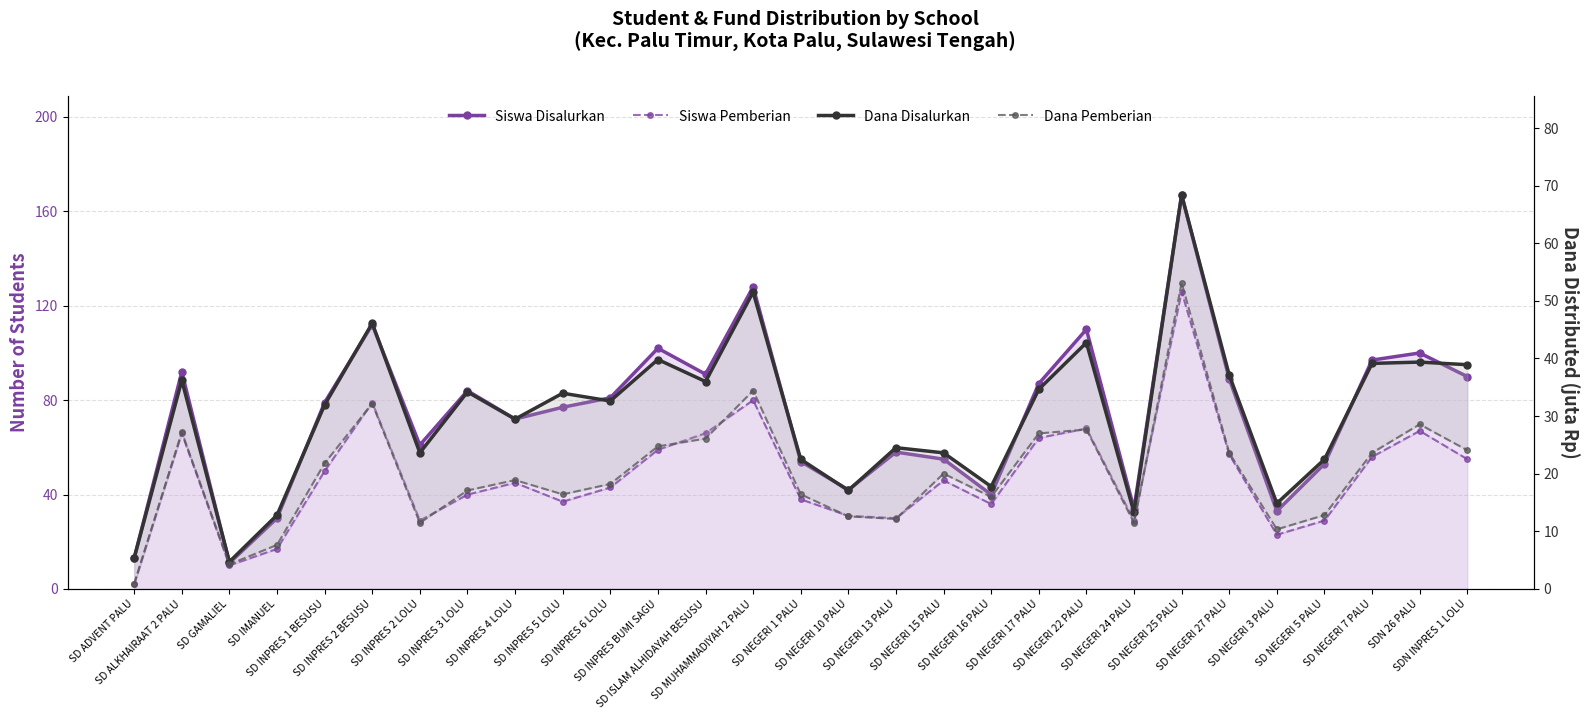

Rank the series at SDN 26 PALU from lowest to highest value.

Dana Pemberian, Dana Disalurkan, Siswa Pemberian, Siswa Disalurkan